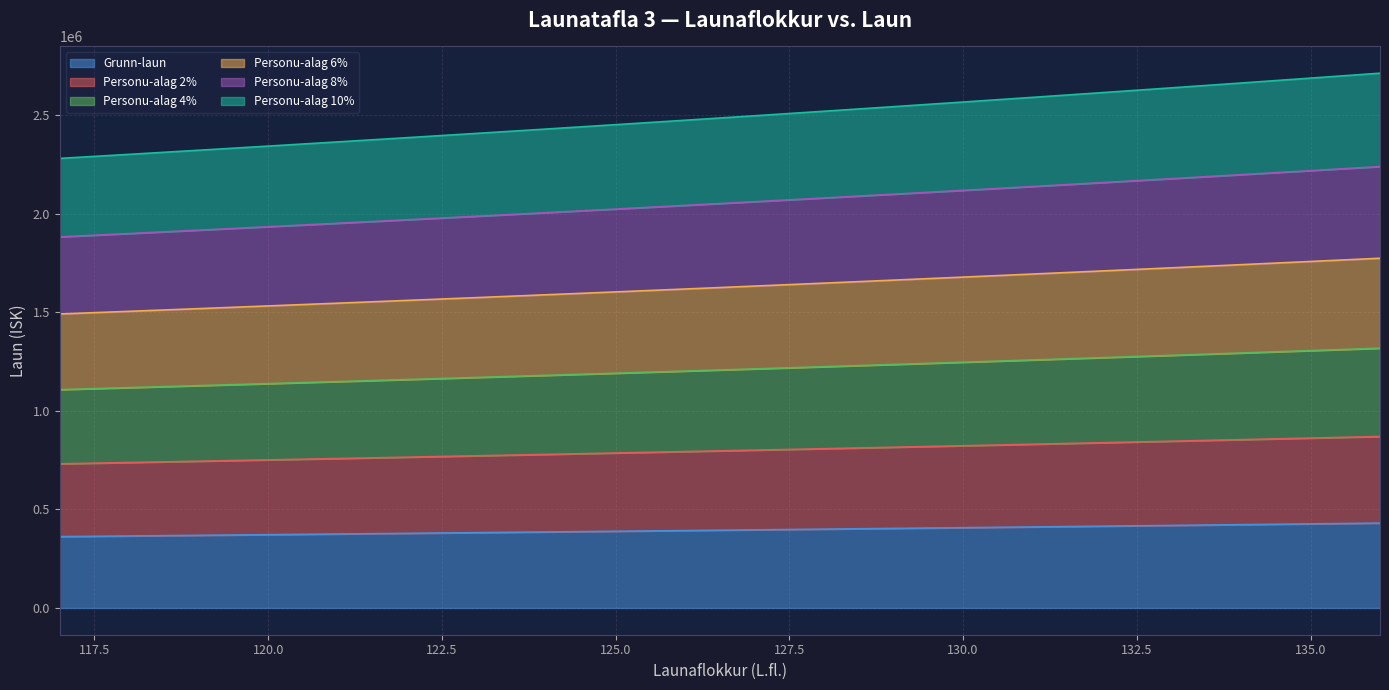

Rank the categories by Grunn-laun value from lowest to highest.

117, 118, 119, 120, 121, 122, 123, 124, 125, 126, 127, 128, 129, 130, 131, 132, 133, 134, 135, 136